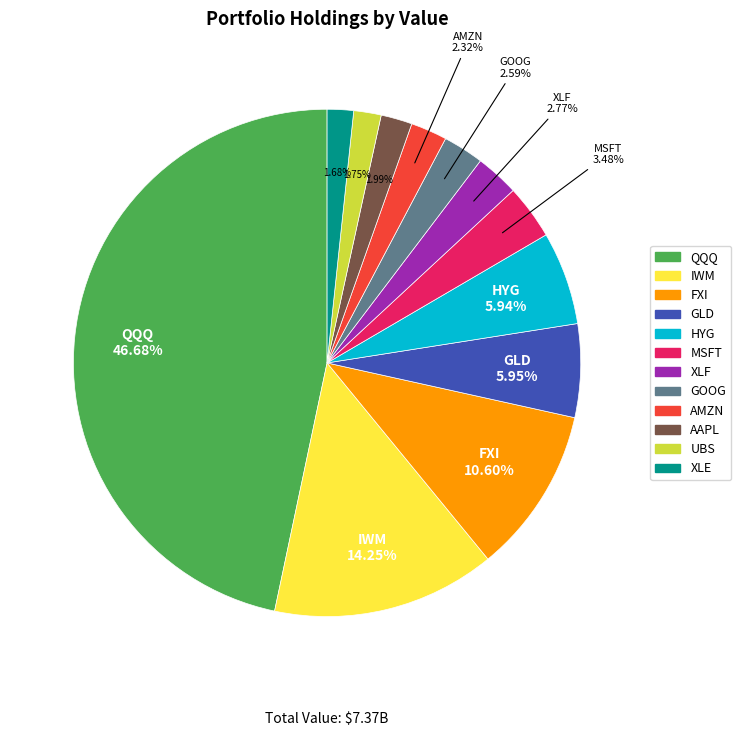

Does GLD represent more than half of the total?

No